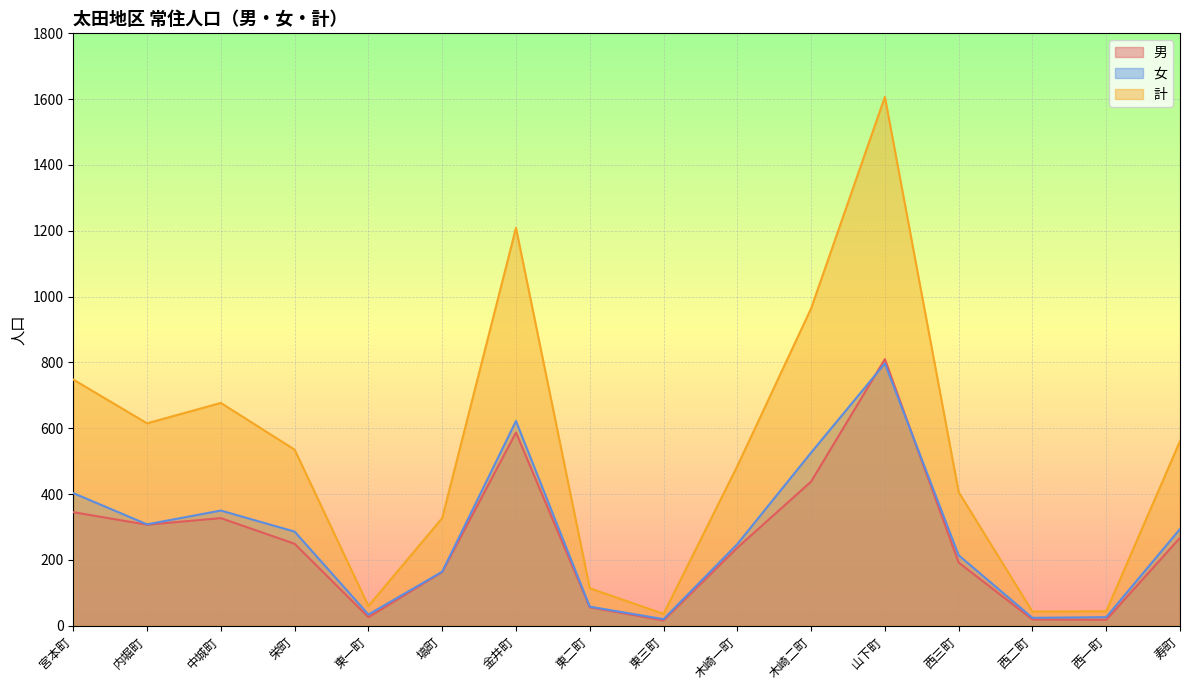

What are all the series names shown in the legend?

男, 女, 計